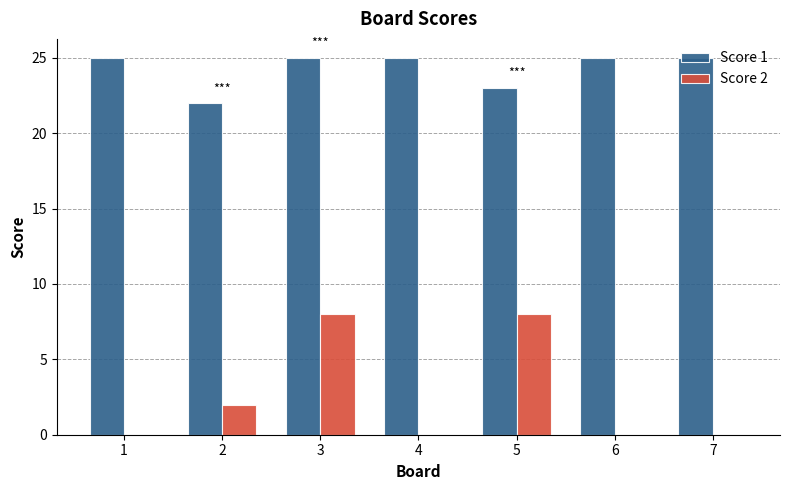

Are the bars horizontal?

No